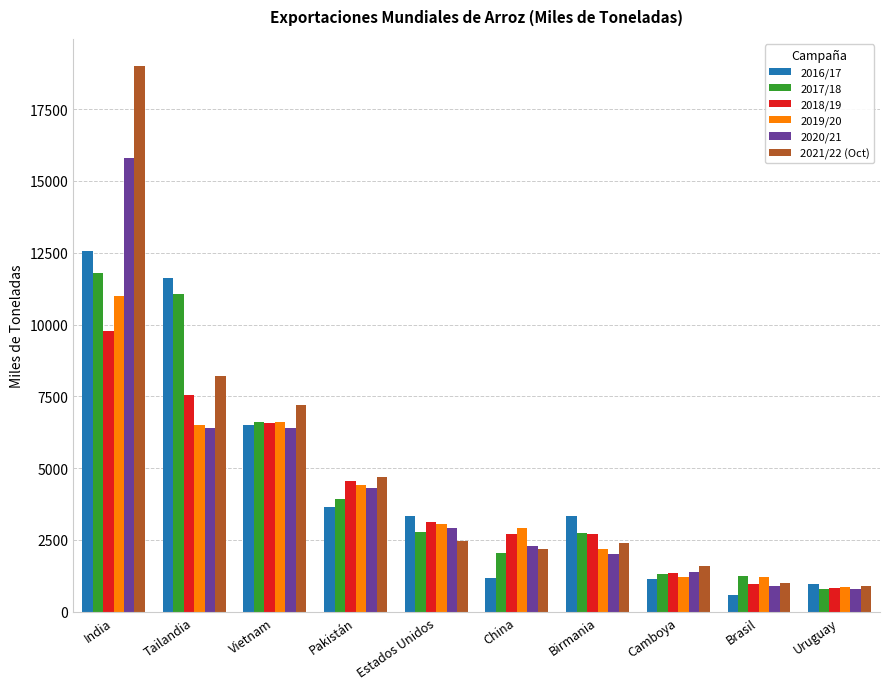

Rank the series by their maximum value, from highest to lowest.

2021/22 (Oct), 2020/21, 2016/17, 2017/18, 2019/20, 2018/19